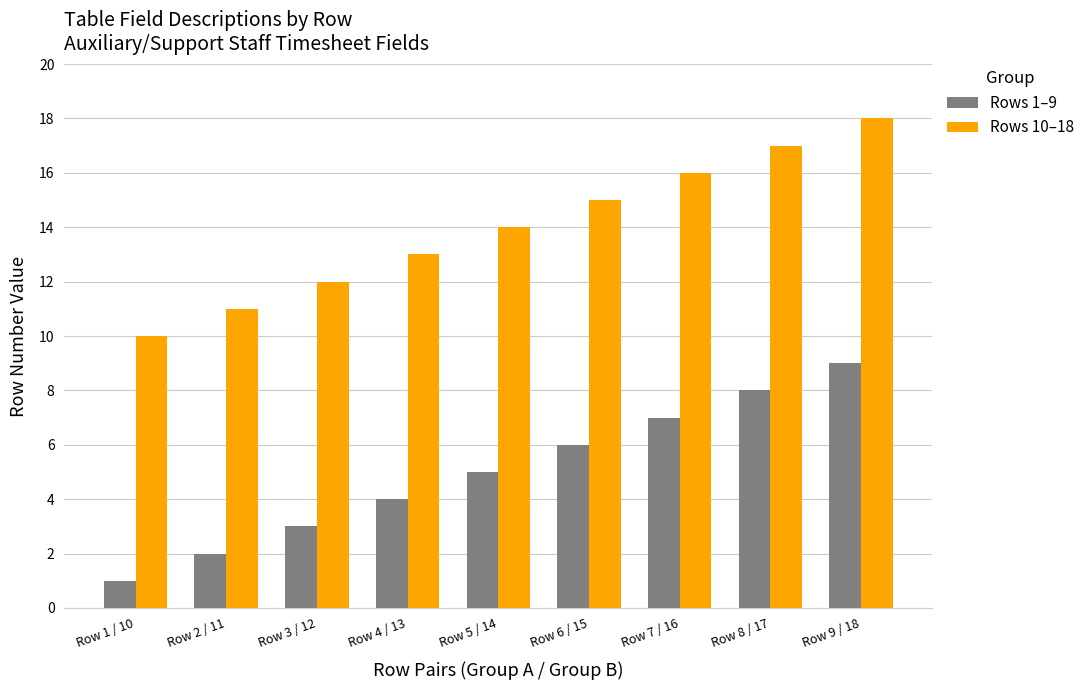

Count the Rows 10–18 values in the range 12 to 16.

5